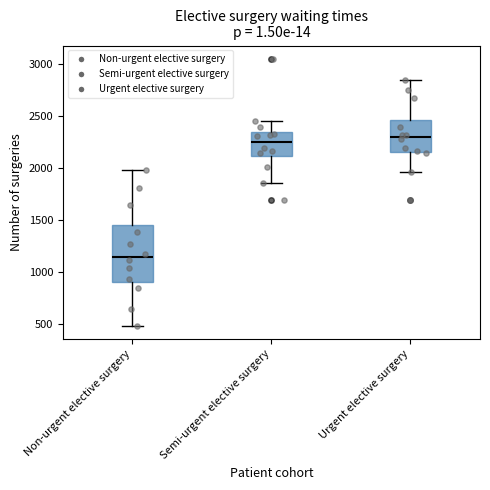

Reading left to right, read every box against the y-axis: the position of its median line, the range the box covers, and the ends of its whiskers. The values are not printed on the chart, so give them approximately, as read against the axis.

Non-urgent elective surgery: median 1150, box 900 to 1450, whiskers 500 to 2000
Semi-urgent elective surgery: median 2250, box 2100 to 2350, whiskers 1850 to 2450
Urgent elective surgery: median 2300, box 2150 to 2450, whiskers 1950 to 2850